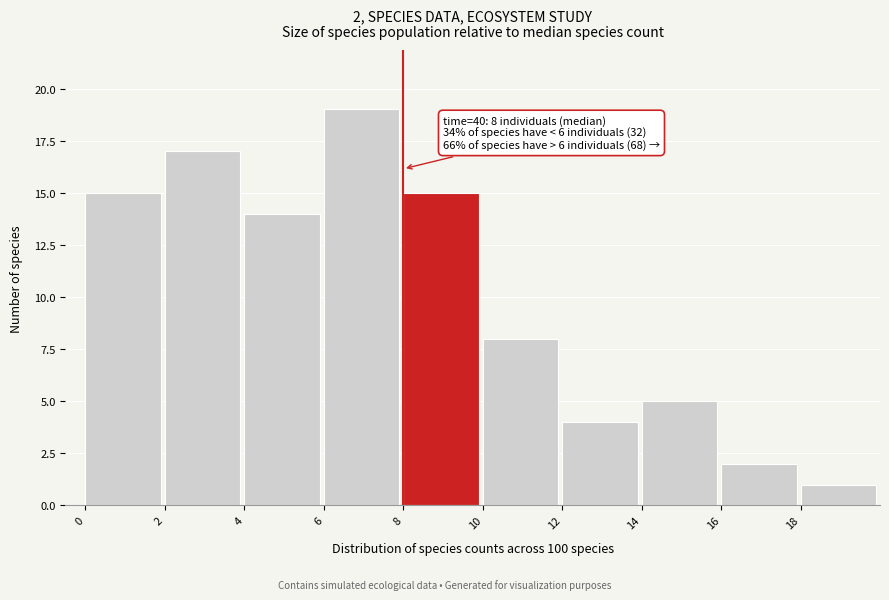

Over which range of the x-axis is the bar tallest?

6 to 8